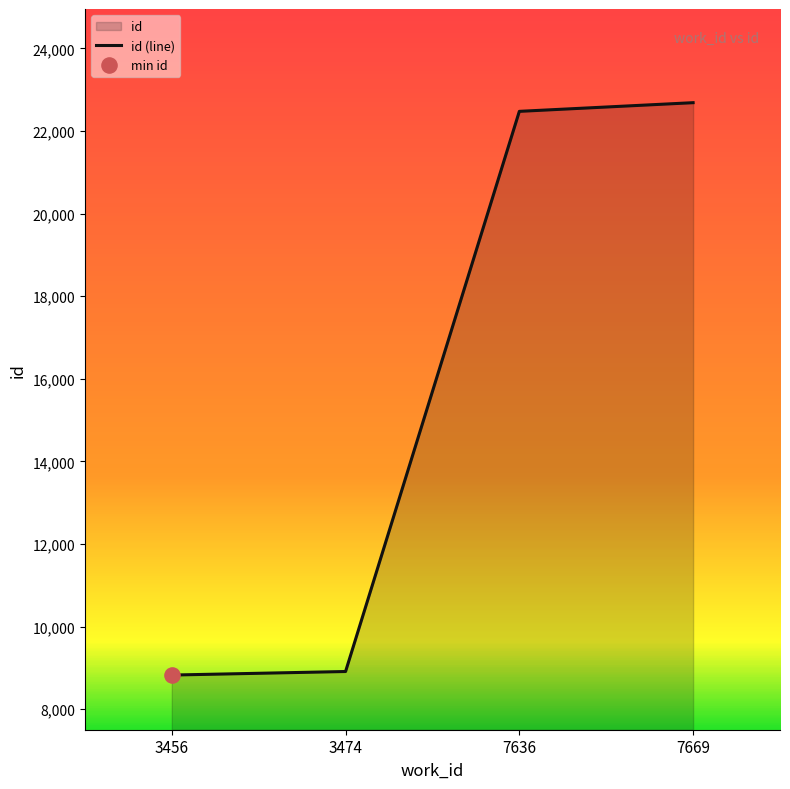

What is the change in value from 3456 to 7669?

+13862